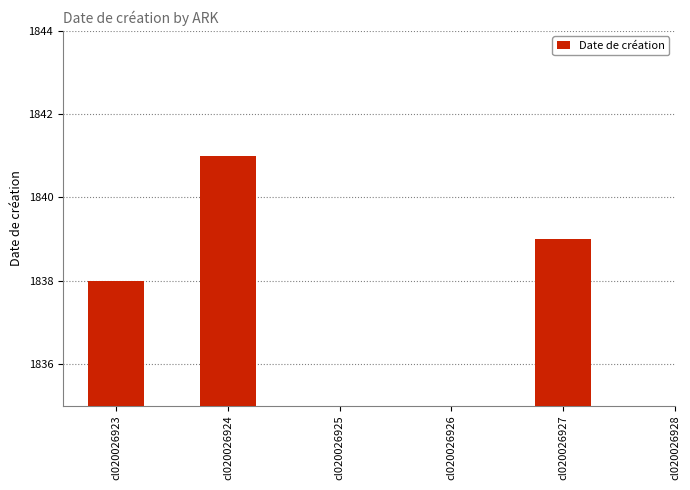

What is the sum of all values?

5518